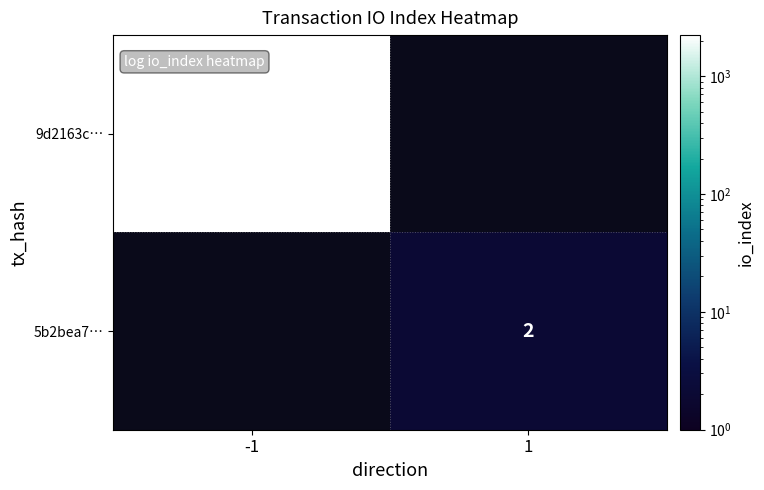

True or false: 9d2163c… has a value of 765 at -1.

False